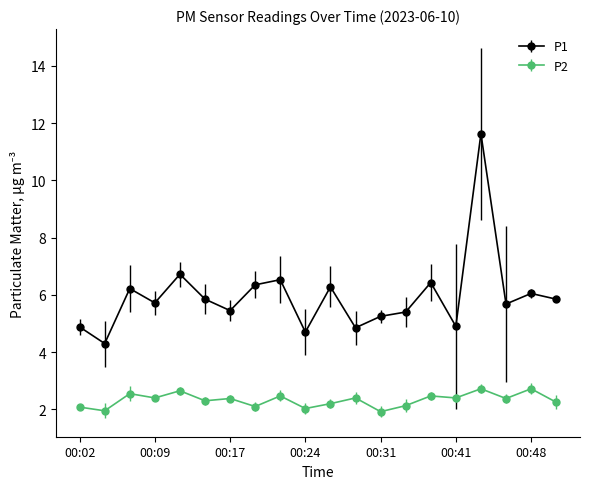

Does the chart display data point markers on the line(s)?

Yes